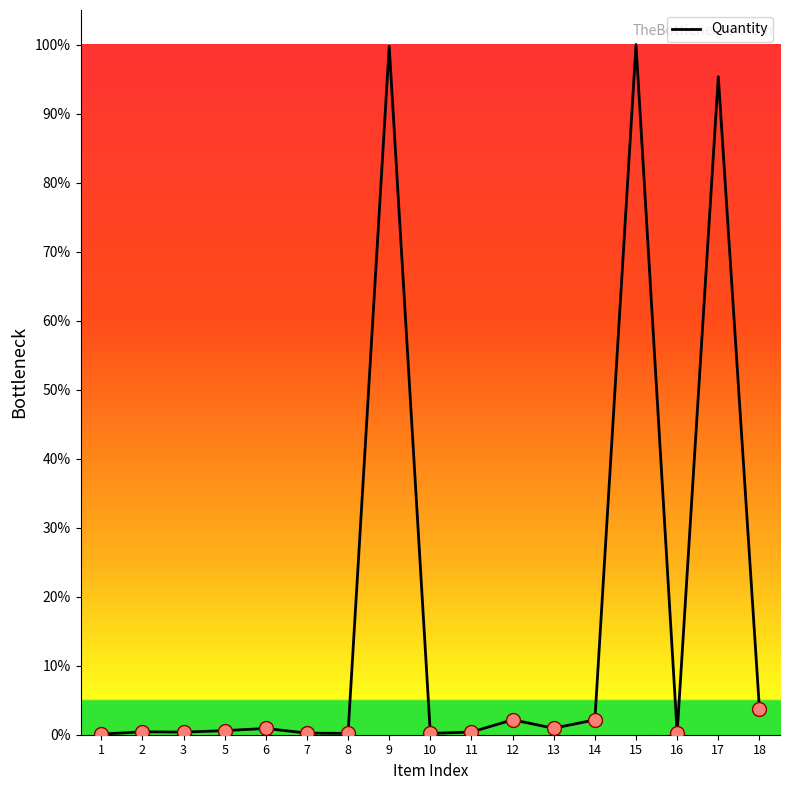

Which has a higher value, 14 or 8?

14